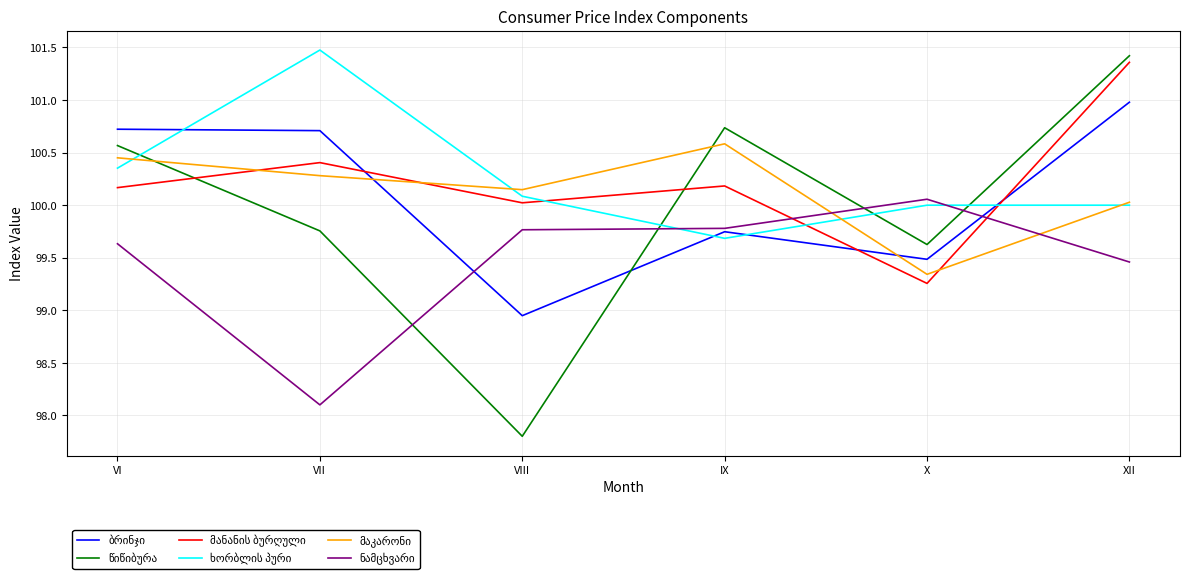

What is the spread (max minus min) of values at X?

0.8